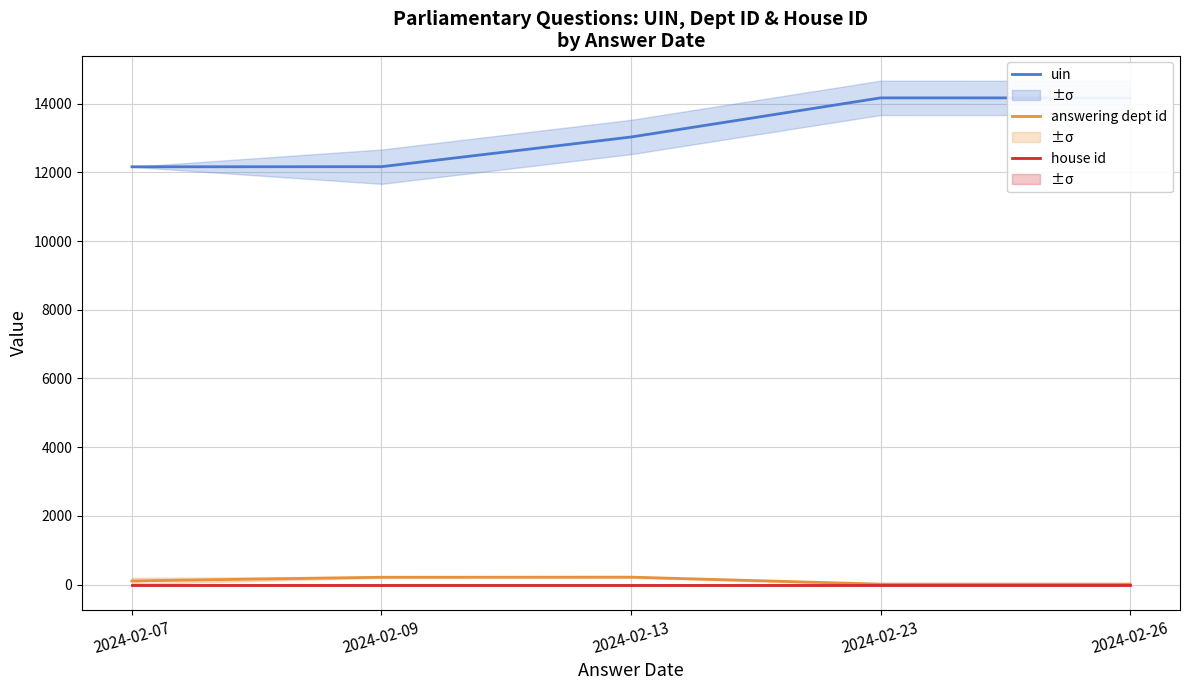

At which category is the sum across all series the highest?

2024-02-23